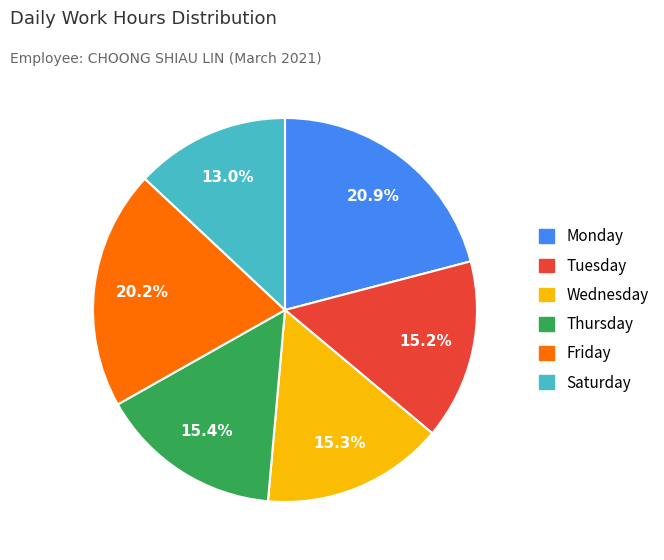

Is there any slice that represents more than half of the pie?

No